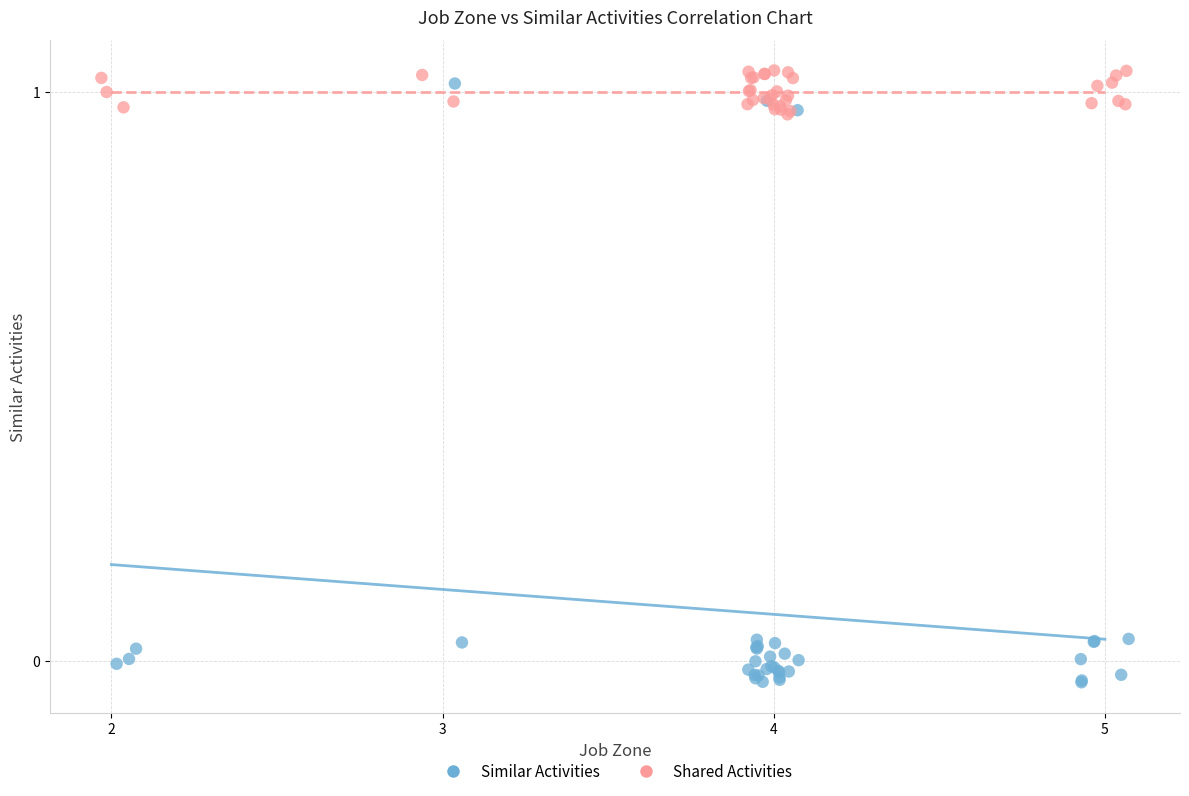

What are all the series names shown in the legend?

Similar Activities, Shared Activities